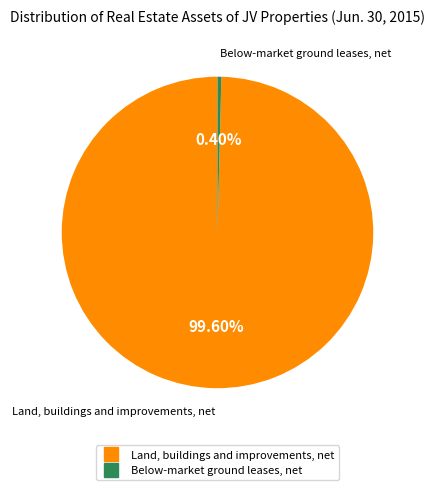

What percentage is the Land, buildings and improvements, net slice, to the nearest percent?

100%